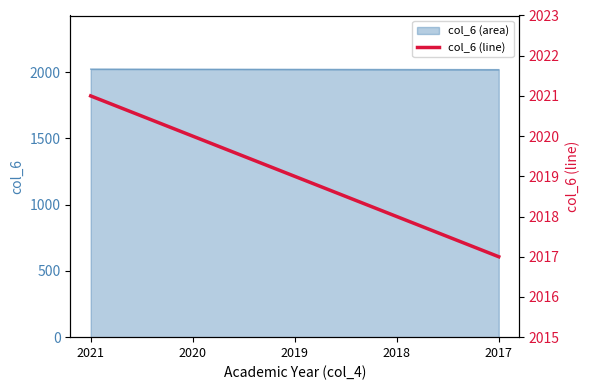

Reading right to left, extract all data points from this chart.

2017=2017	2018=2018	2019=2019	2020=2020	2021=2021